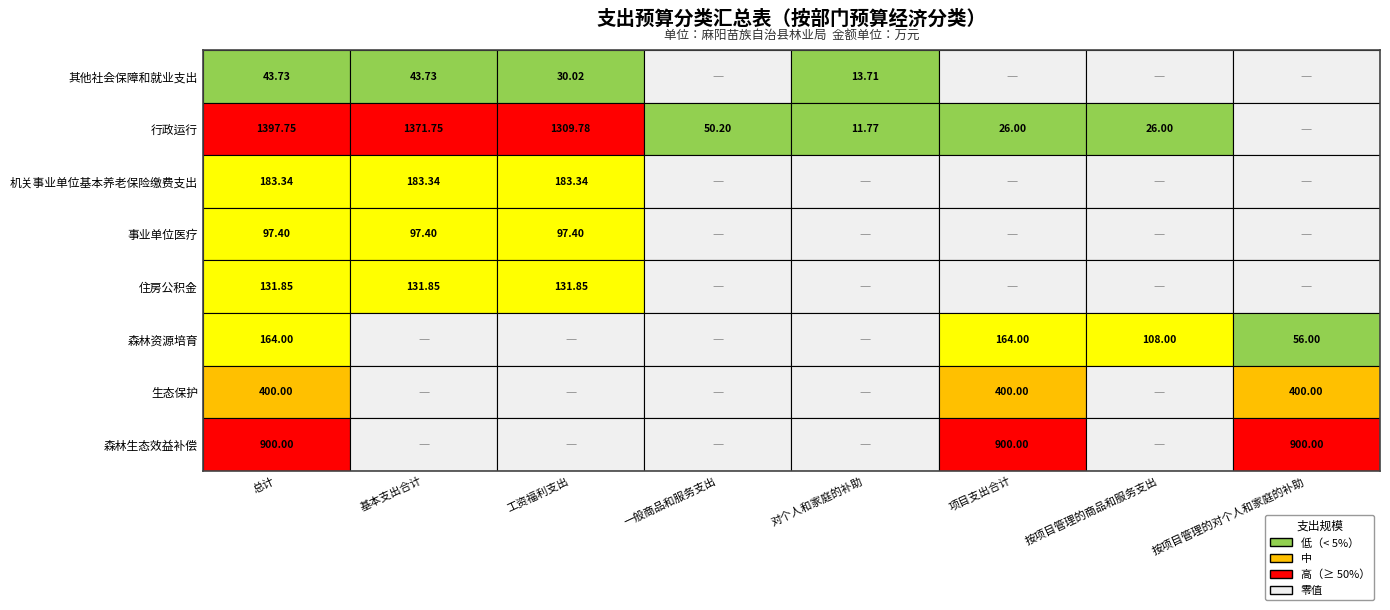

Where is 行政运行 nearest to the value 698?

2